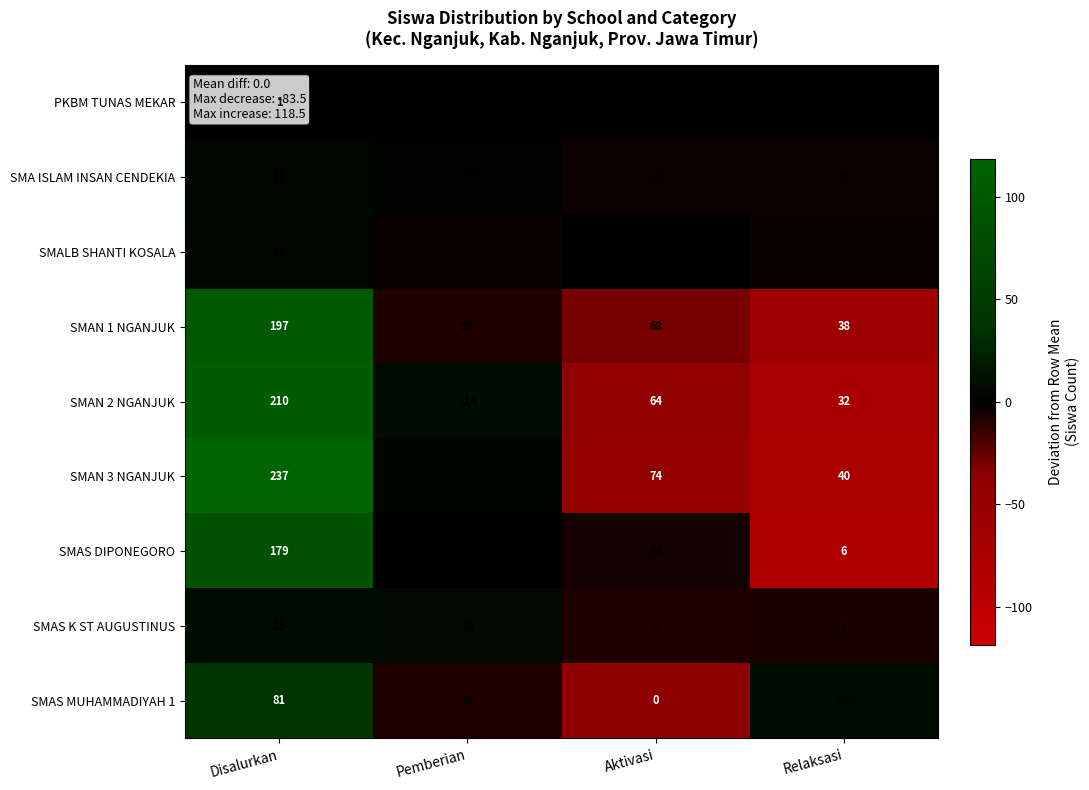

What is the sum of the SMAN 1 NGANJUK values at Relaksasi and Disalurkan?

235